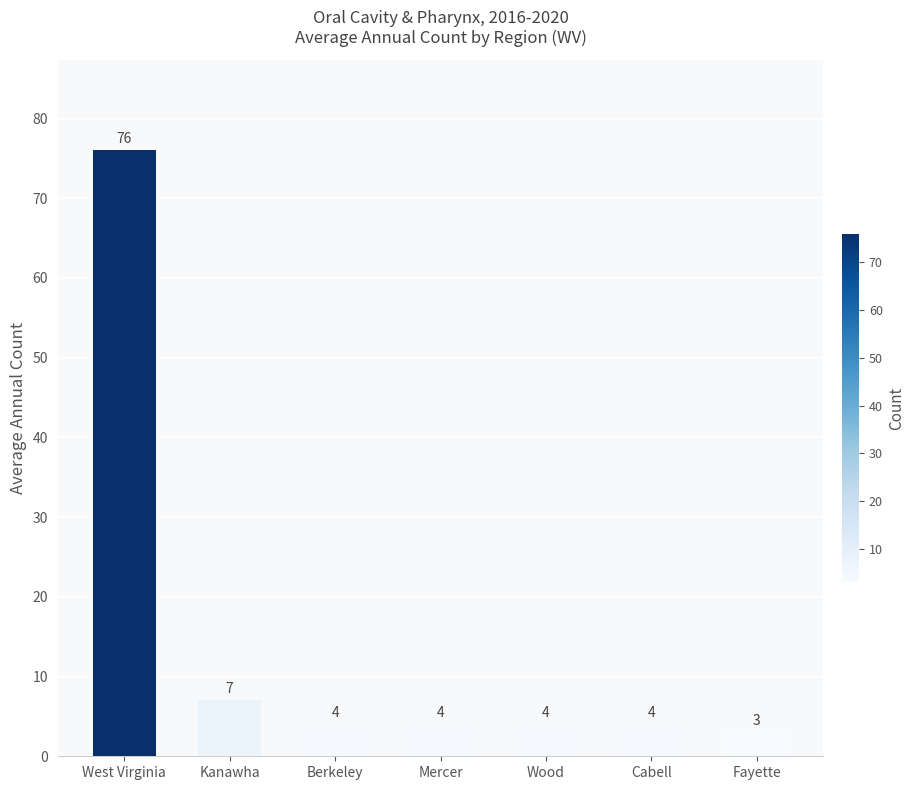

How many series are shown in this chart?

1